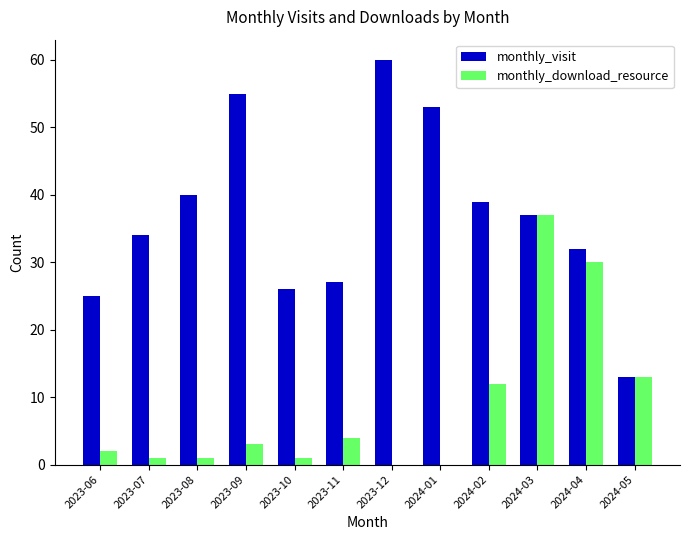

Which series changed the most between 2023-09 and 2024-03?

monthly_download_resource